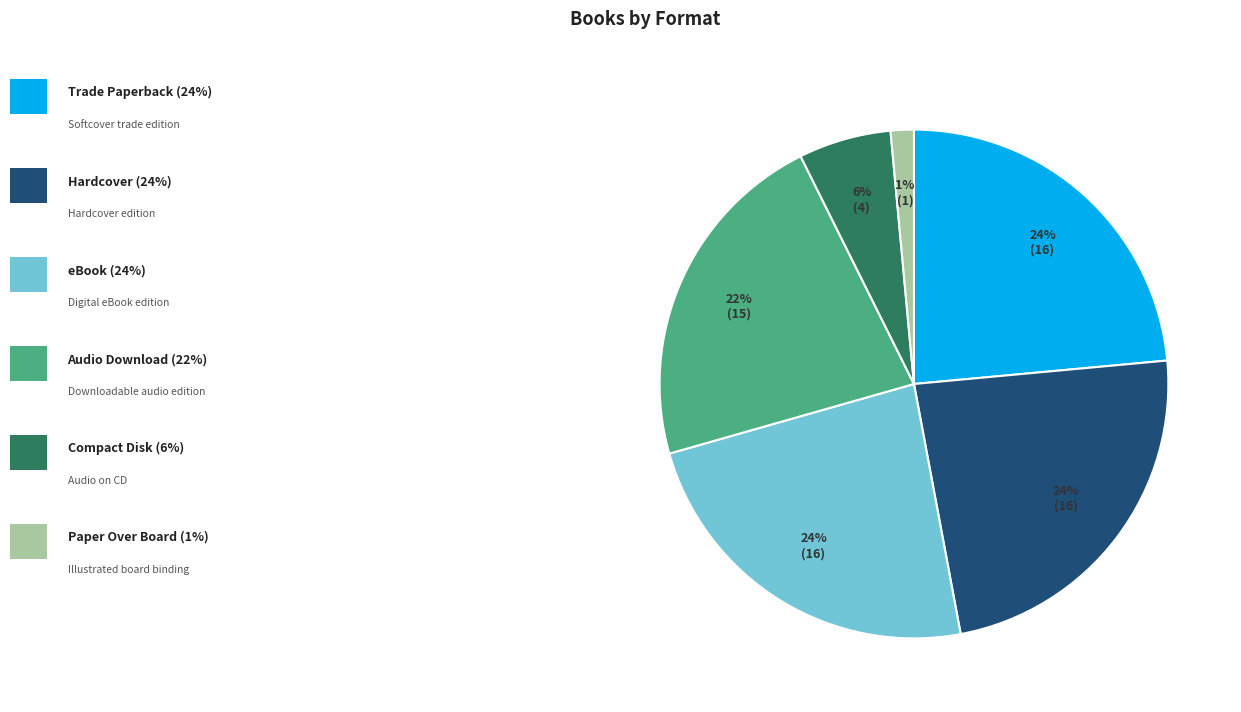

How many segments does this pie chart have?

6